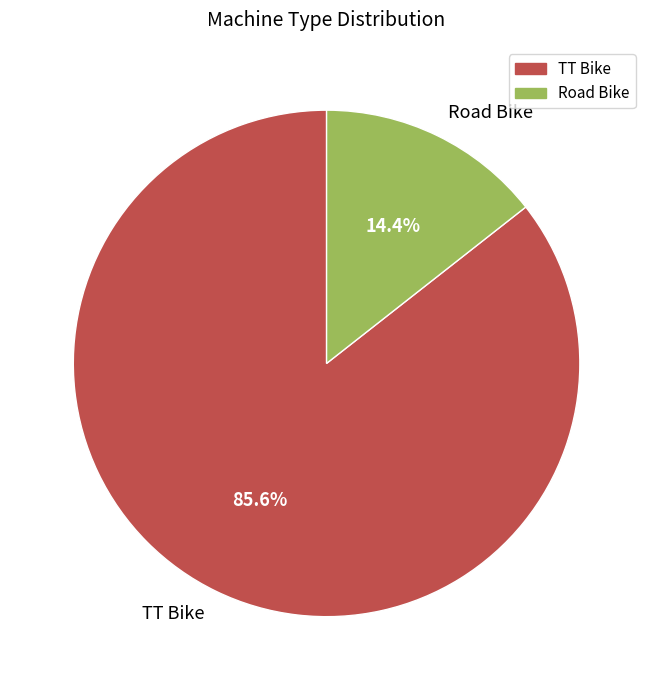

What portion of the pie excludes TT Bike?

14.4%